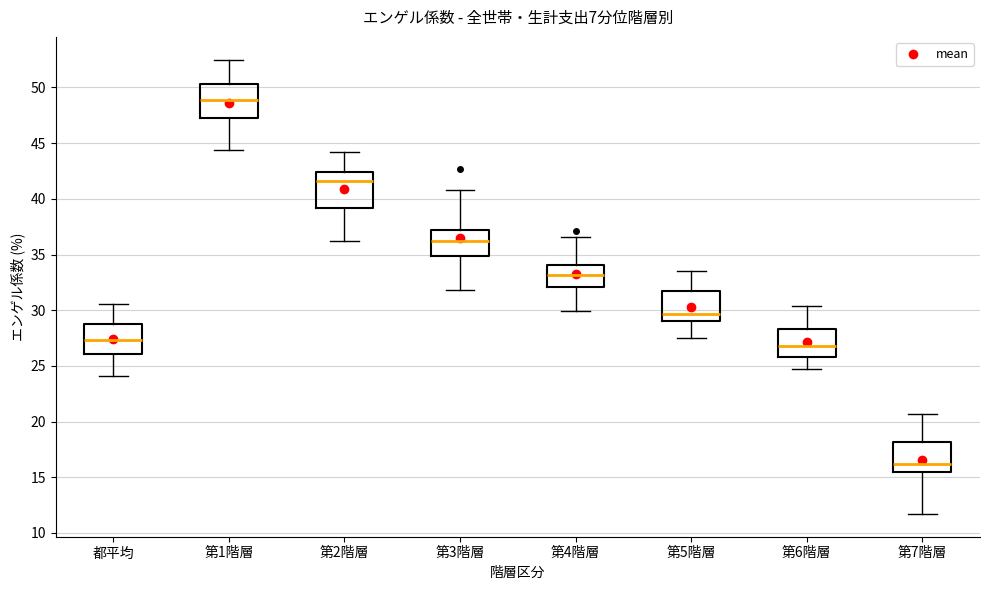

Reading left to right, read every box against the y-axis: the position of its median line, the range the box covers, and the ends of its whiskers. The values are not printed on the chart, so give them approximately, as read against the axis.

都平均: median 27.5, box 26.0 to 29.0, whiskers 24.0 to 30.5
第1階層: median 49.0, box 47.5 to 50.5, whiskers 44.5 to 52.5
第2階層: median 41.5, box 39.0 to 42.5, whiskers 36.0 to 44.0
第3階層: median 36.5, box 35.0 to 37.0, whiskers 32.0 to 41.0
第4階層: median 33.0, box 32.0 to 34.0, whiskers 30.0 to 36.5
第5階層: median 29.5, box 29.0 to 31.5, whiskers 27.5 to 33.5
第6階層: median 27.0, box 26.0 to 28.5, whiskers 24.5 to 30.5
第7階層: median 16.0, box 15.5 to 18.0, whiskers 11.5 to 20.5